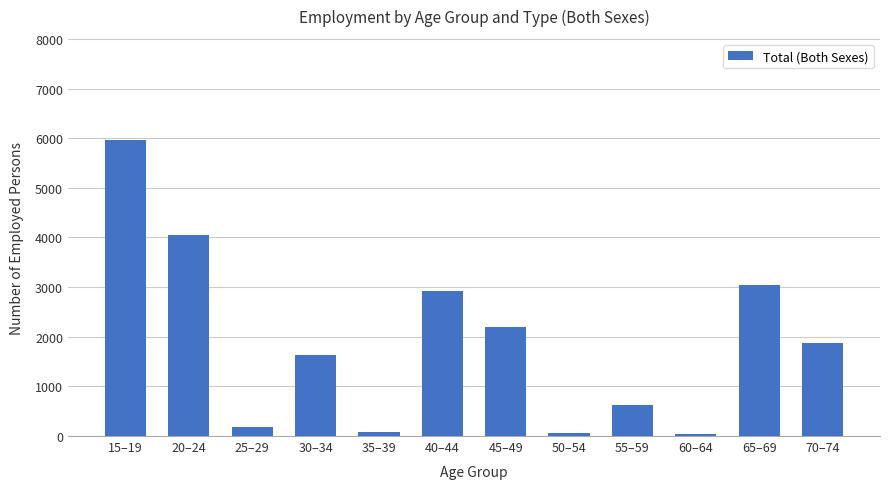

Is it true that the value at 45–49 is 922?

False